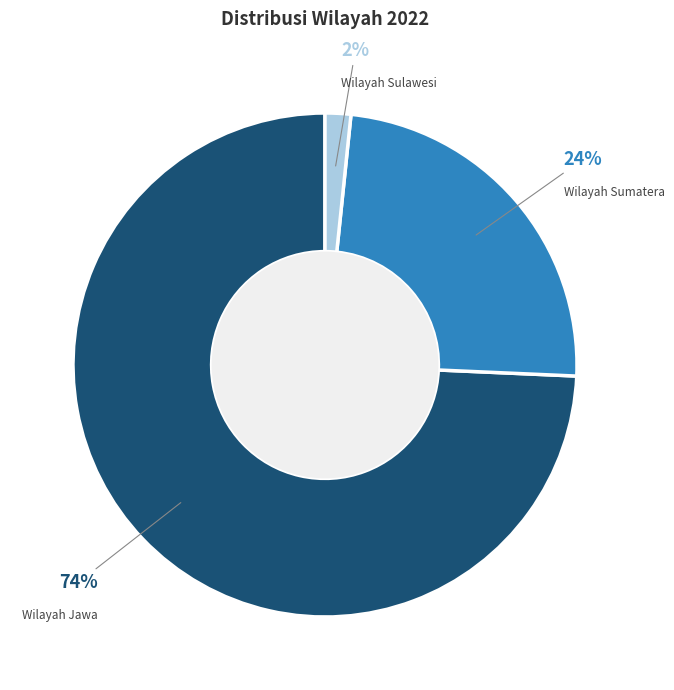

What is the largest slice in the pie chart?

Wilayah Jawa